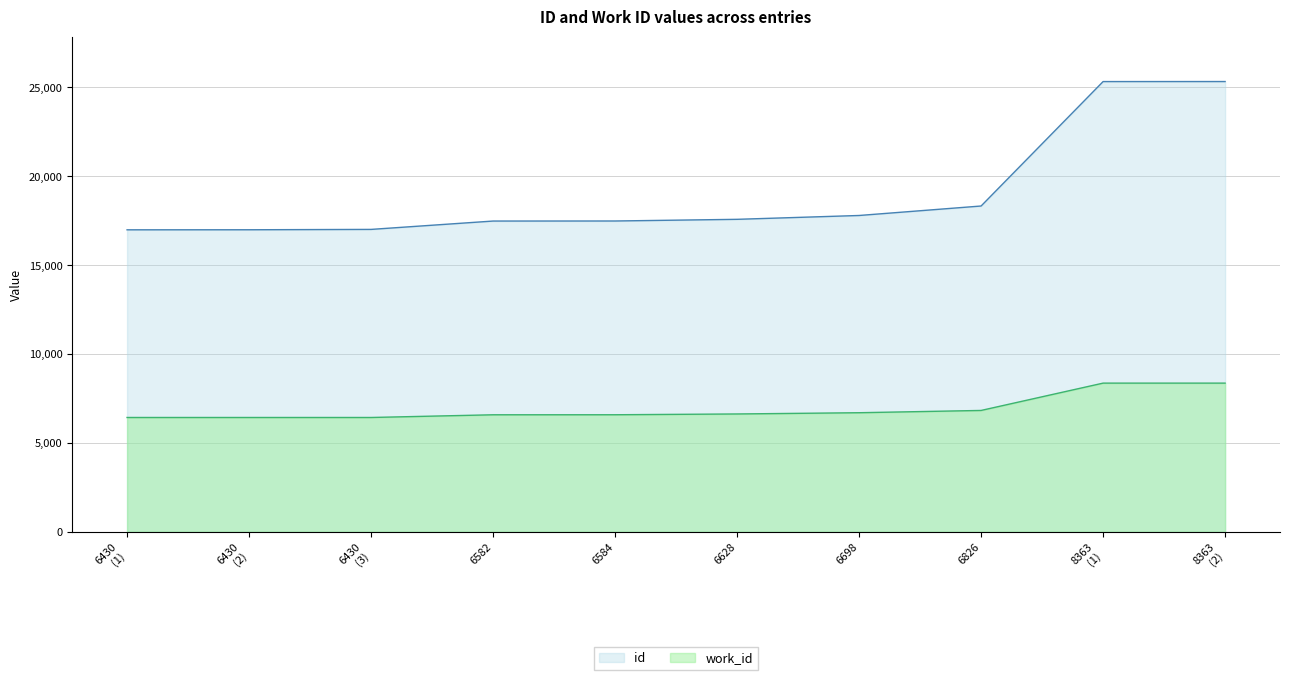

Which series has the largest total across all categories?

id